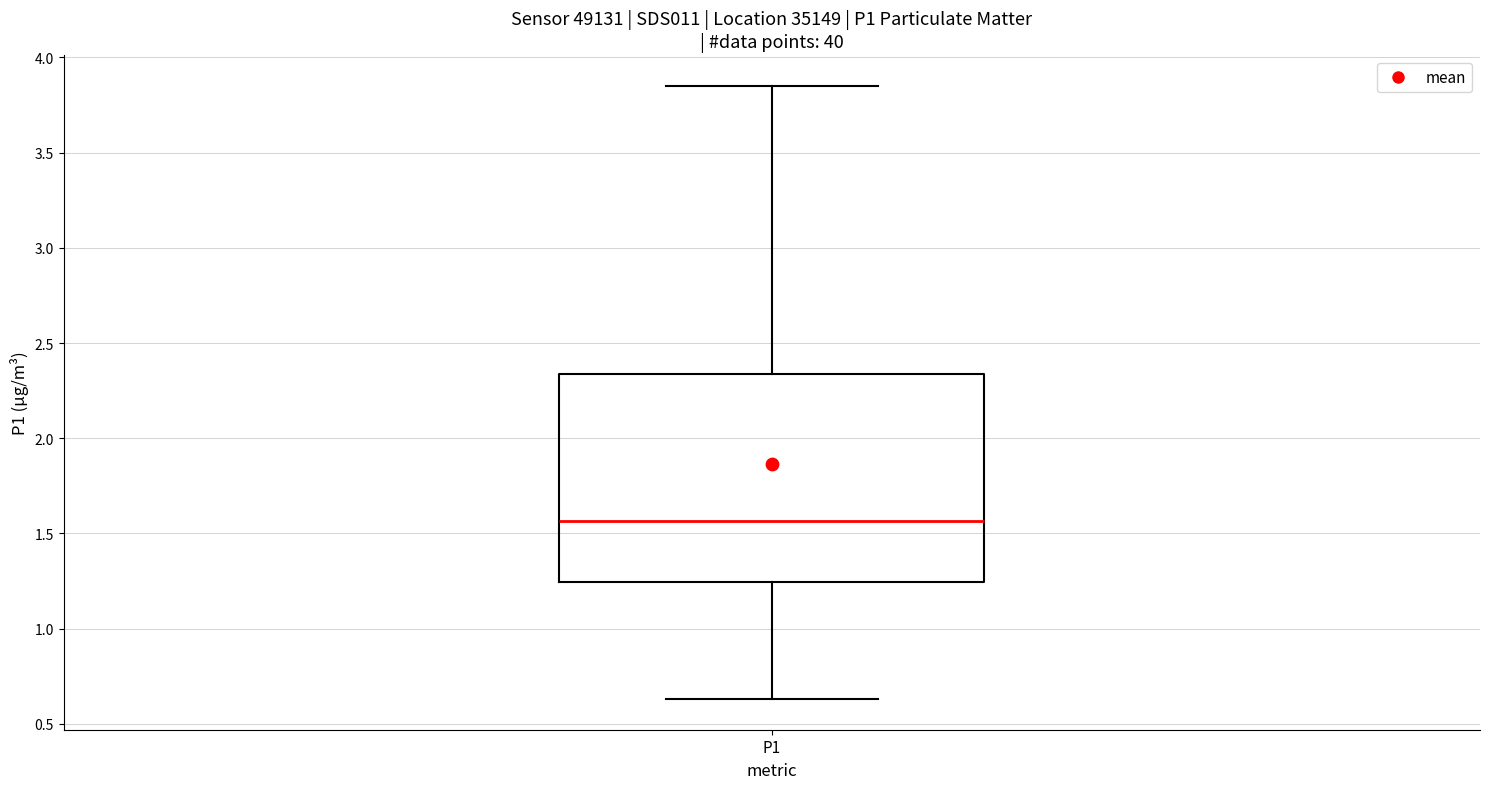

Transcribe this box plot: give where the median line is, the range the box spans, and where the two whiskers end, as read against the y-axis. The values are not printed on the chart, so give them approximately, as read against the axis.

median 1.55, box 1.25 to 2.35, whiskers 0.65 to 3.85